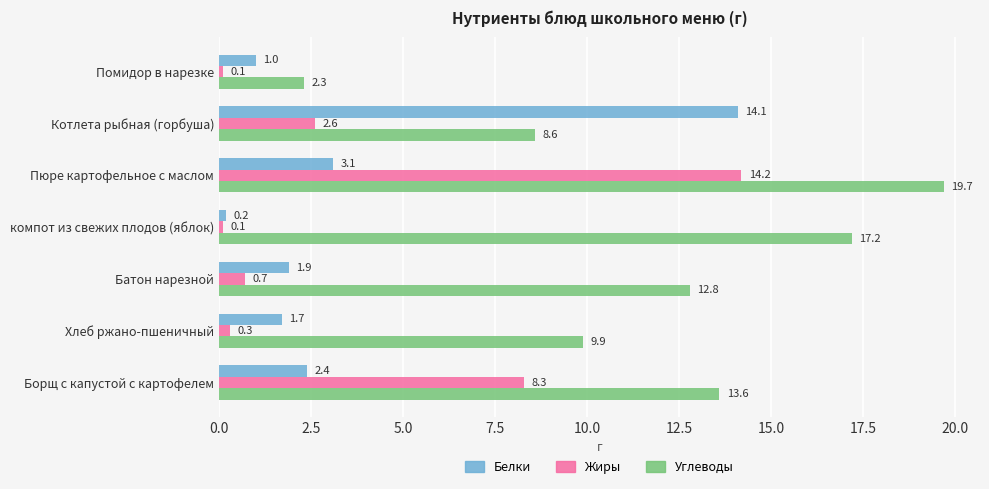

At which label is Белки closest to 7?

Пюре картофельное с маслом